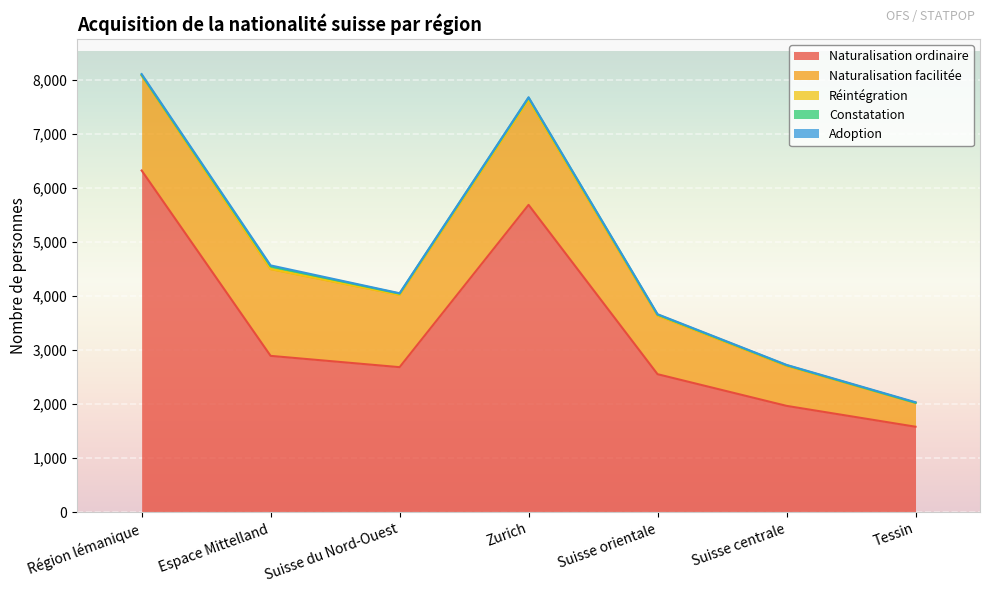

The Adoption series shows 6 at Suisse centrale. True or false?

True